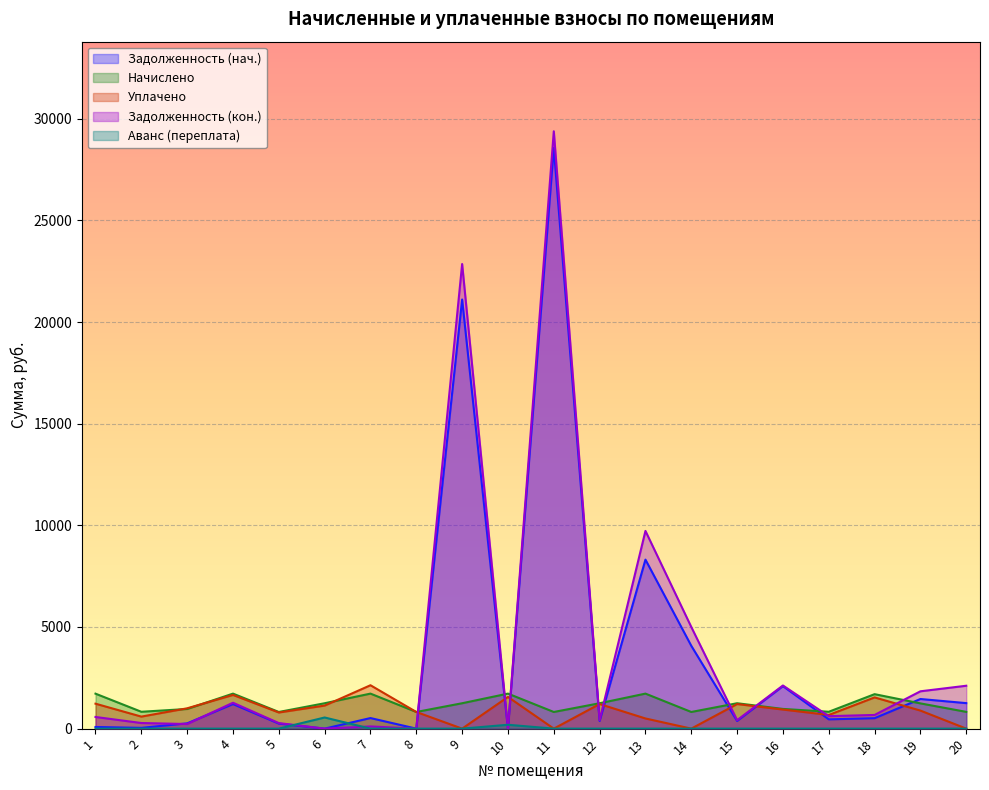

What are all the series names shown in the legend?

Задолженность (нач.), Начислено, Уплачено, Задолженность (кон.), Аванс (переплата)